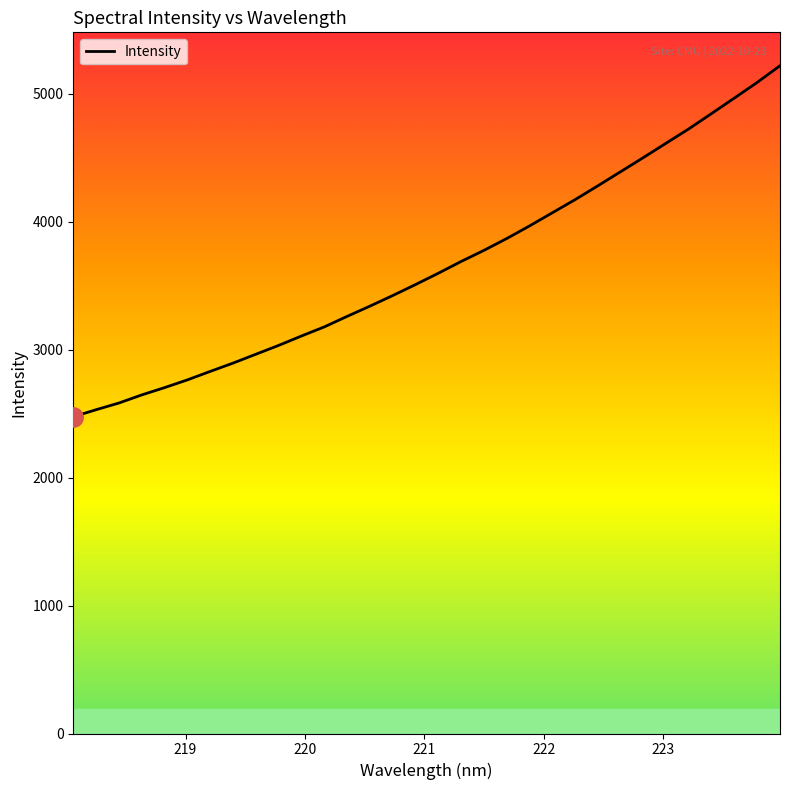

What is the smallest value displayed?

2474.7